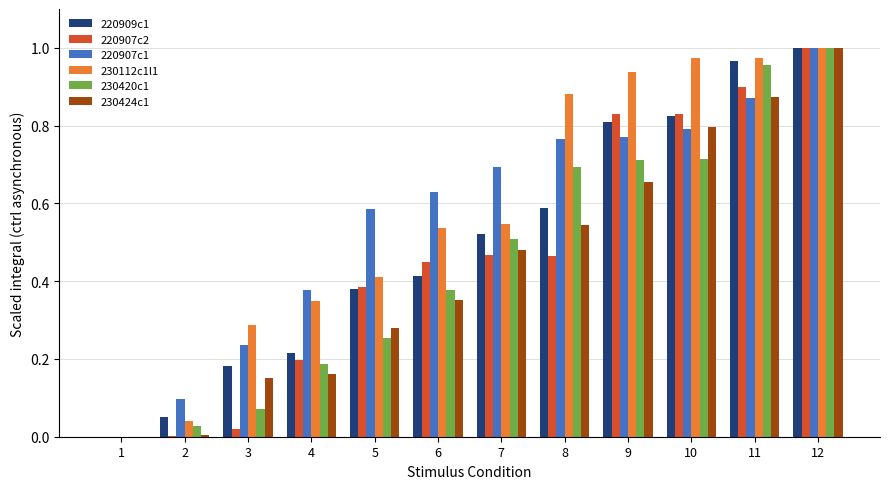

Count the number of categories in the chart.

12